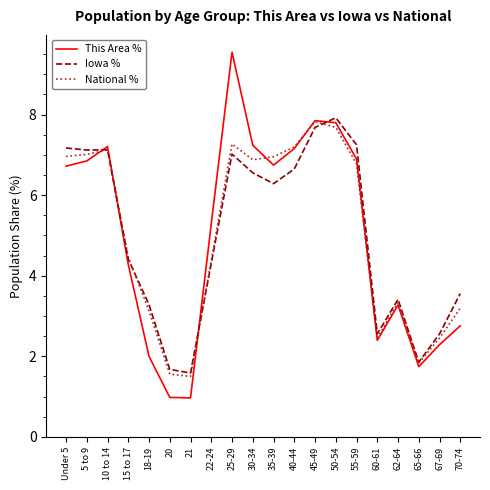

True or false: National % and Iowa % cross at least once.

True